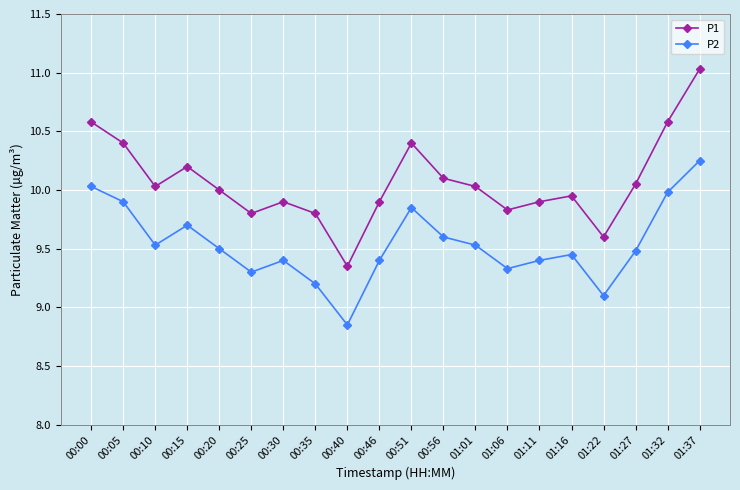

List the series in order of their peak value, lowest first.

P2, P1